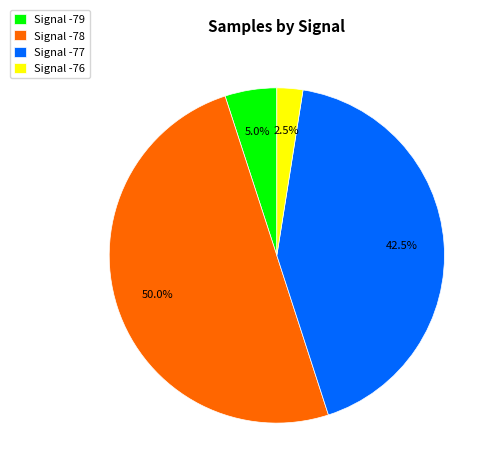

To the nearest percent, what is the average slice percentage?

25%